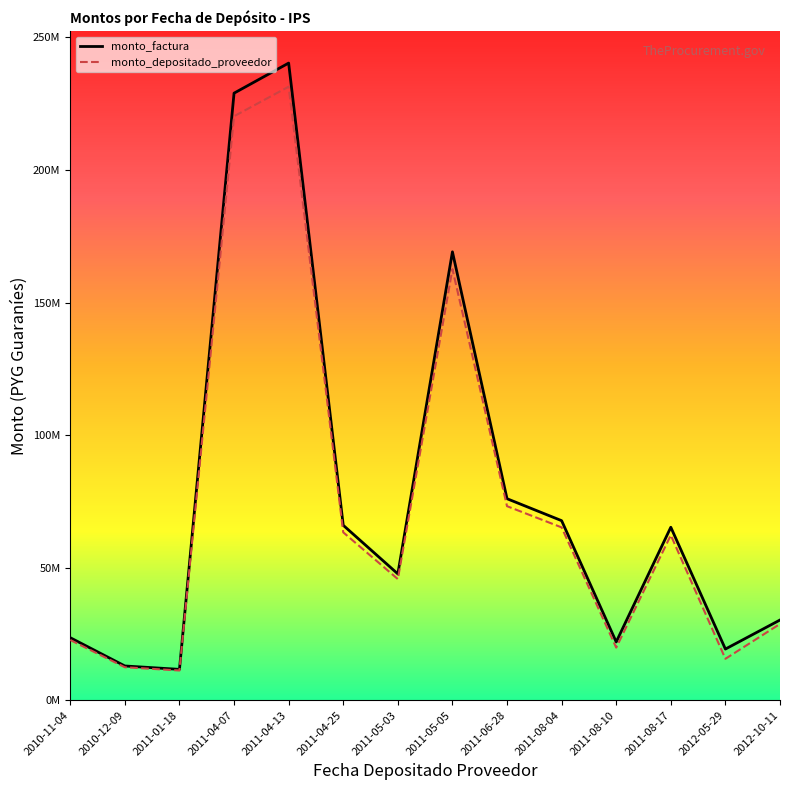

Between 2011-08-17 and 2012-05-29, which series saw the biggest shift?

monto_depositado_proveedor